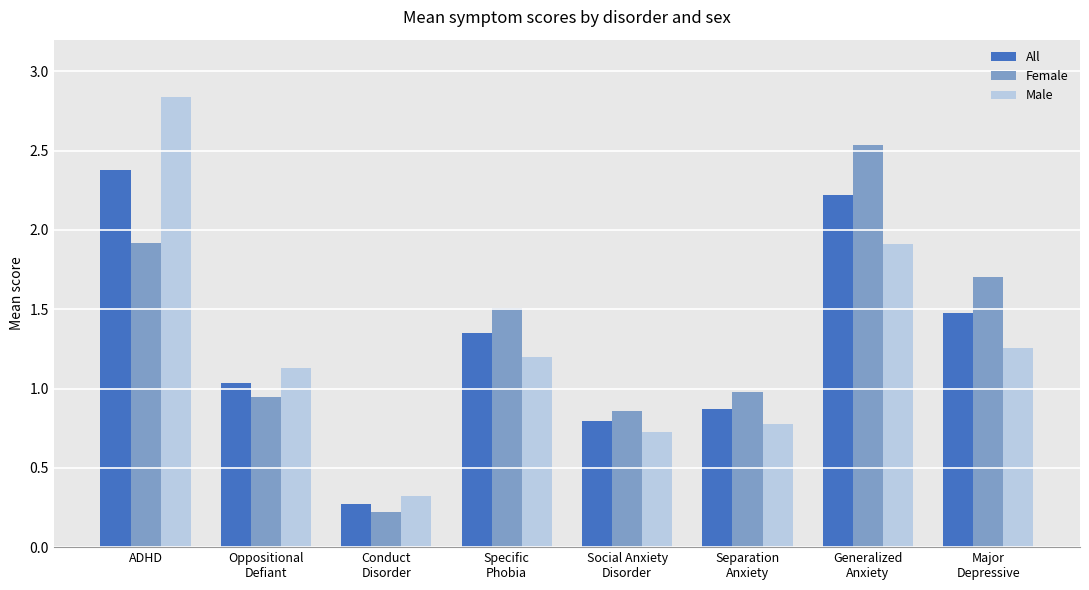

Which category has the lowest value across all series?

Conduct
Disorder